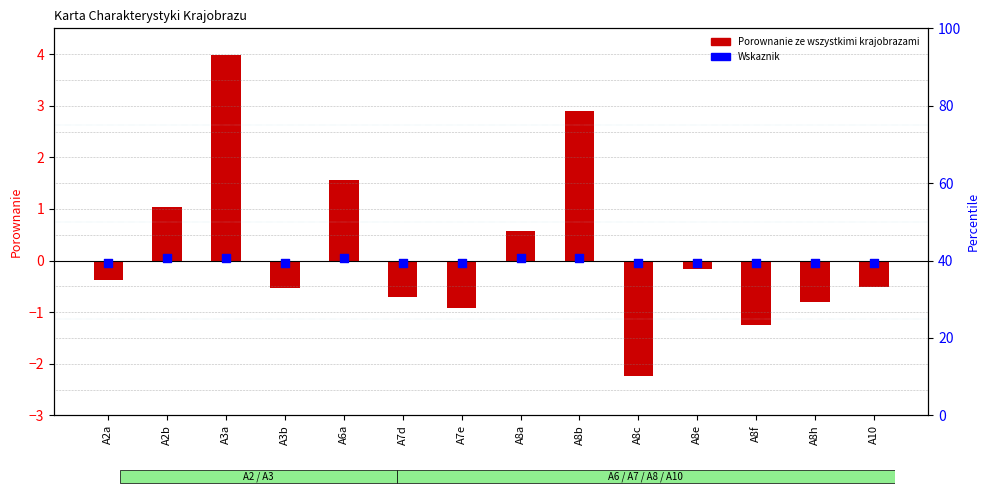

Which series reaches the maximum Y coordinate?

Porownanie ze wszystkimi krajobrazami